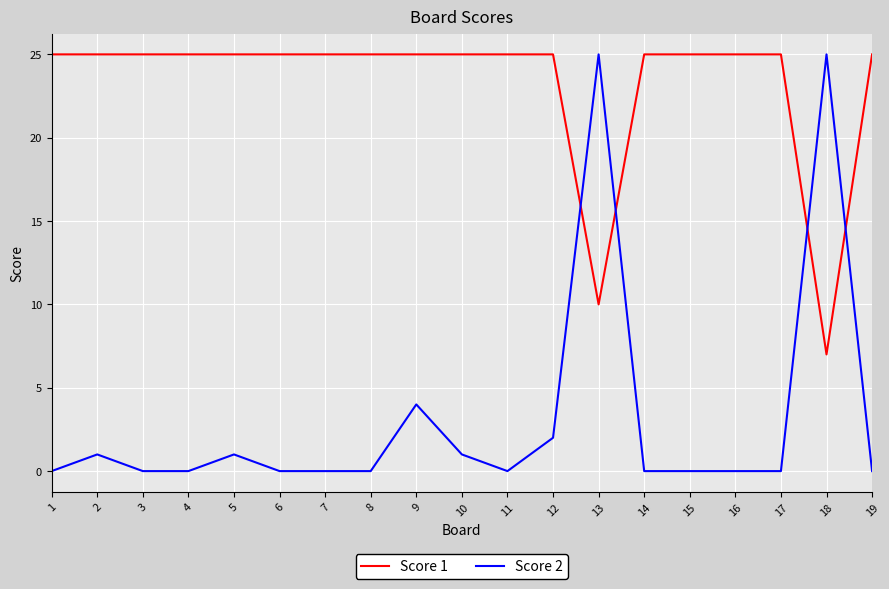

Which series has the largest total across all categories?

Score 1